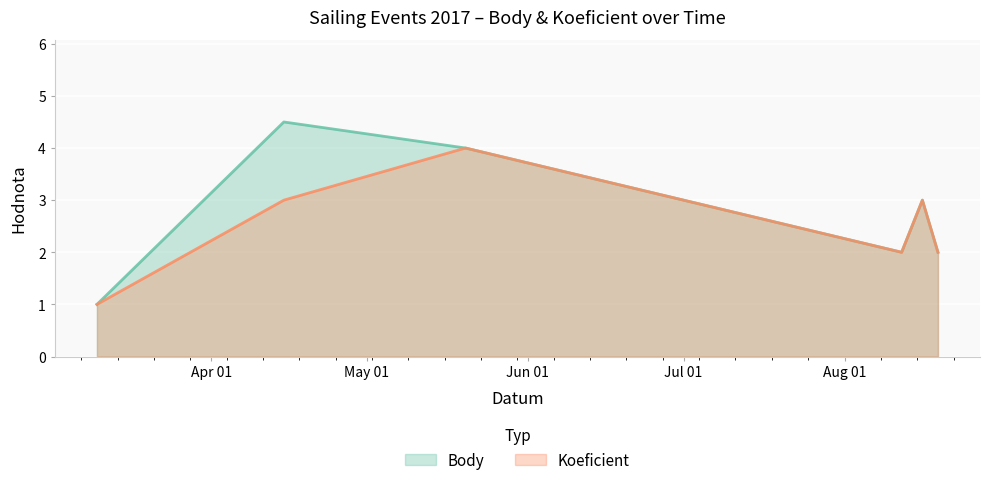

Rank the categories by Koeficient value from highest to lowest.

2017-05-20, 2017-04-15, 2017-08-16, 2017-08-12, 2017-08-19, 2017-03-10